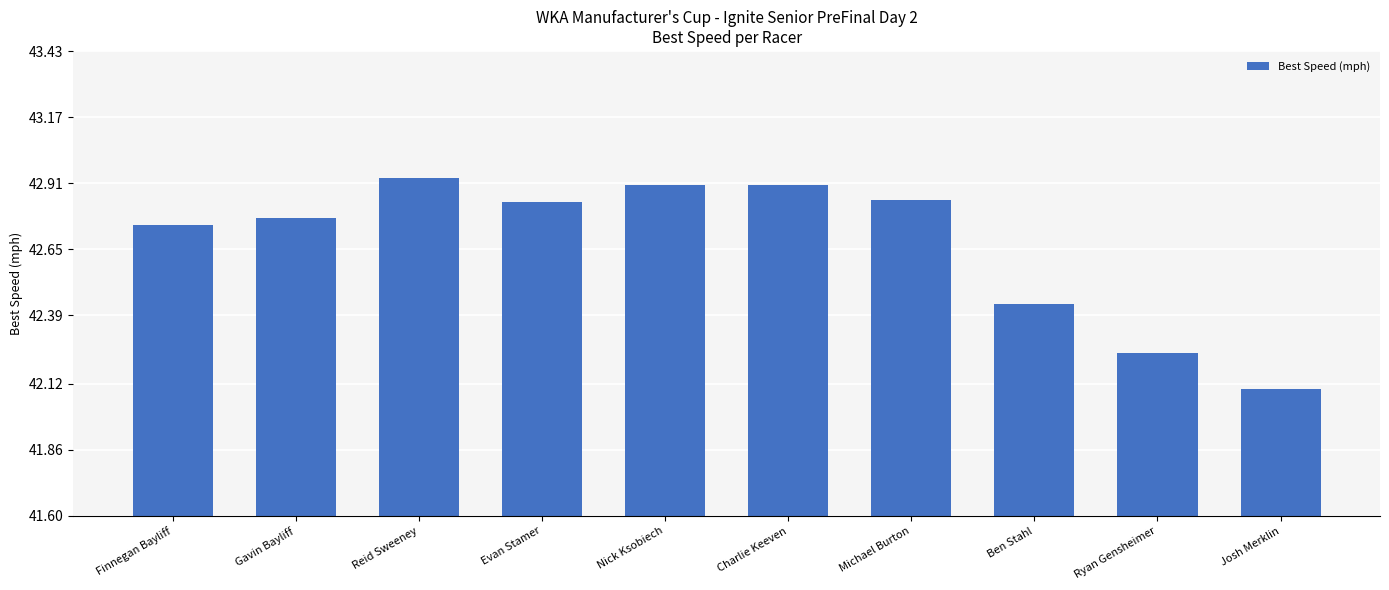

Does the chart contain stacked bars?

No